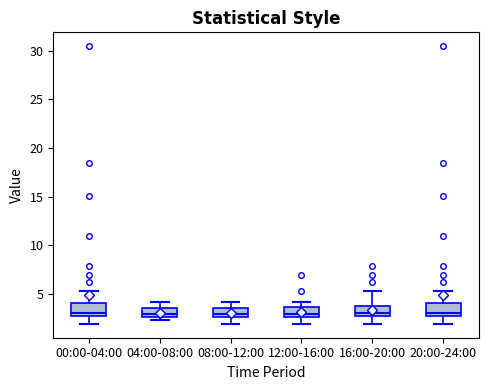

Where is the upper edge of the box for 04:00-08:00 on the y-axis? The values are not printed on the chart, so give them approximately, as read against the axis.

3.5